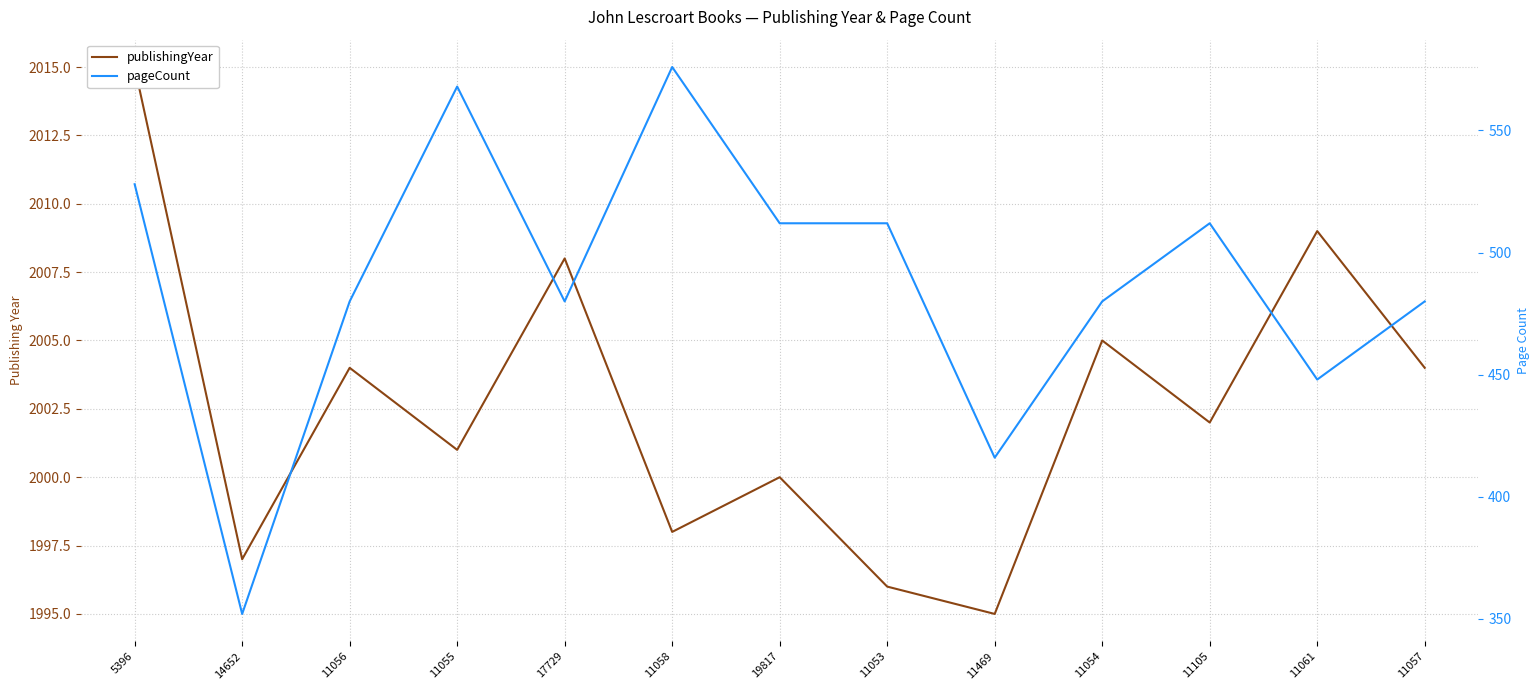

Between 19817 and 11105, which series saw the biggest shift?

publishingYear